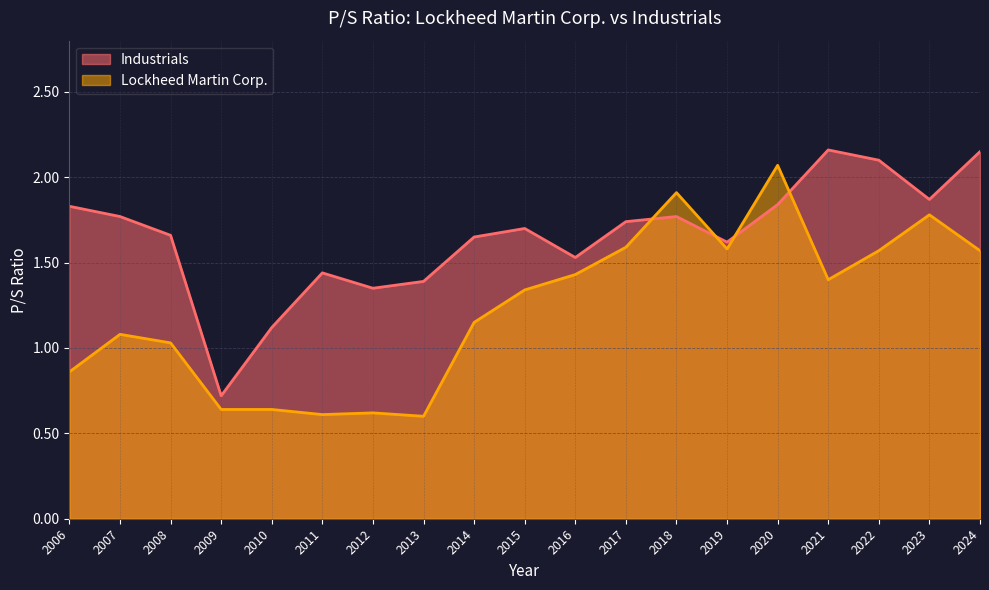

What is the average value of the Lockheed Martin Corp. series?

1.2